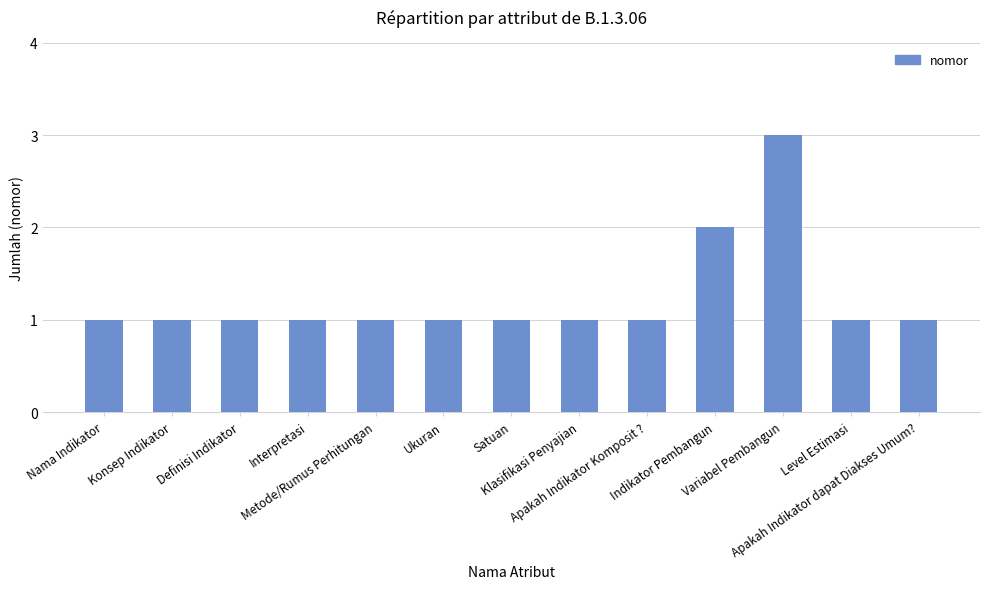

What value does the data have at Metode/Rumus Perhitungan?

1